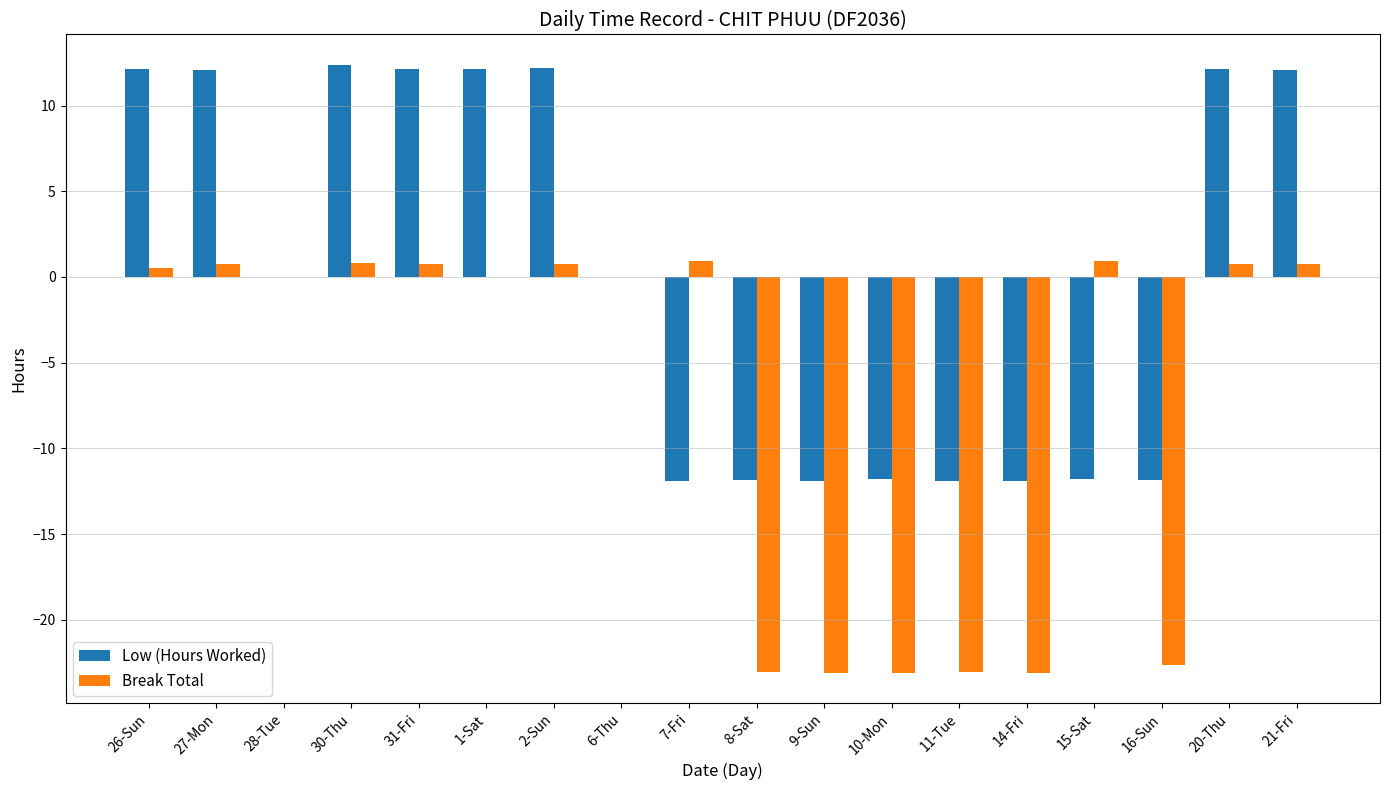

What is the total value across all series at 9-Sun?

-35.0